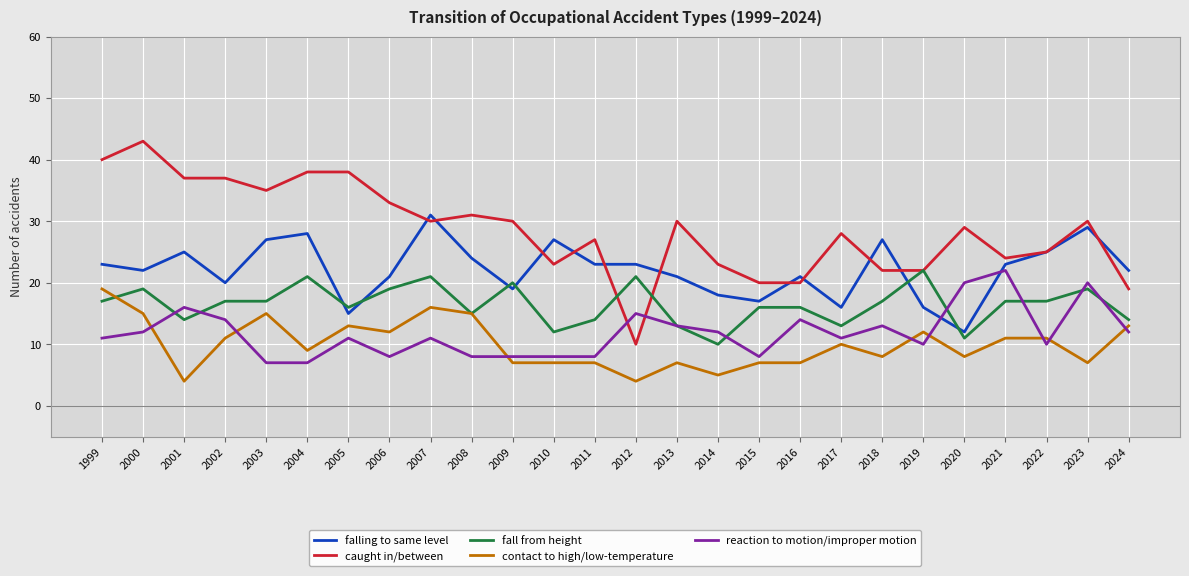

Is the value of caught in/between at 2012 greater than the value of falling to same level at 2019?

No